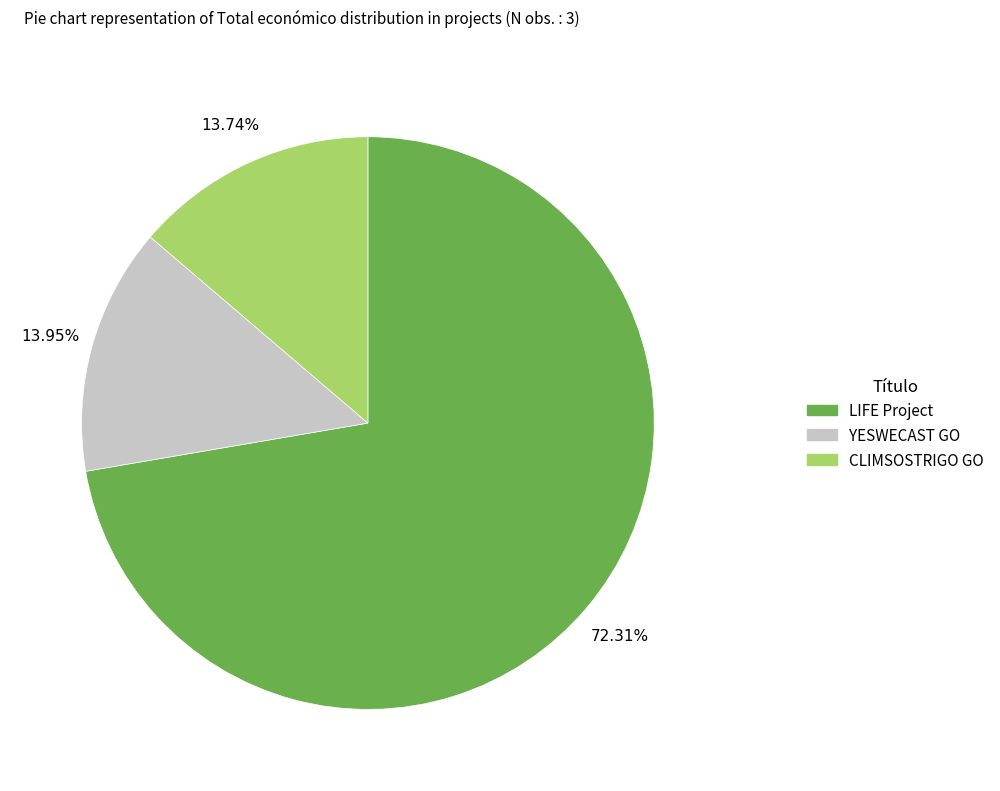

Is there any slice that represents more than half of the pie?

Yes